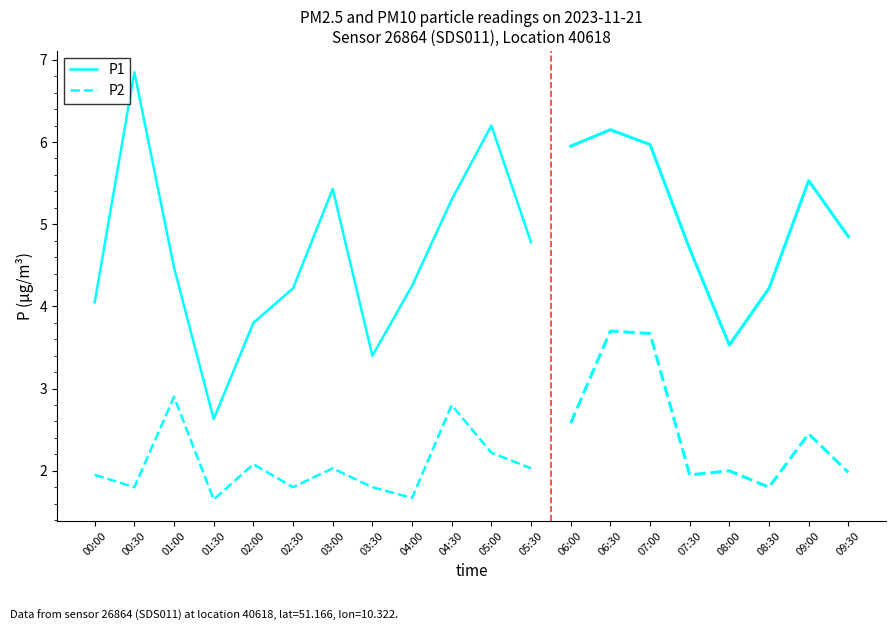

Does the chart display data point markers on the line(s)?

No